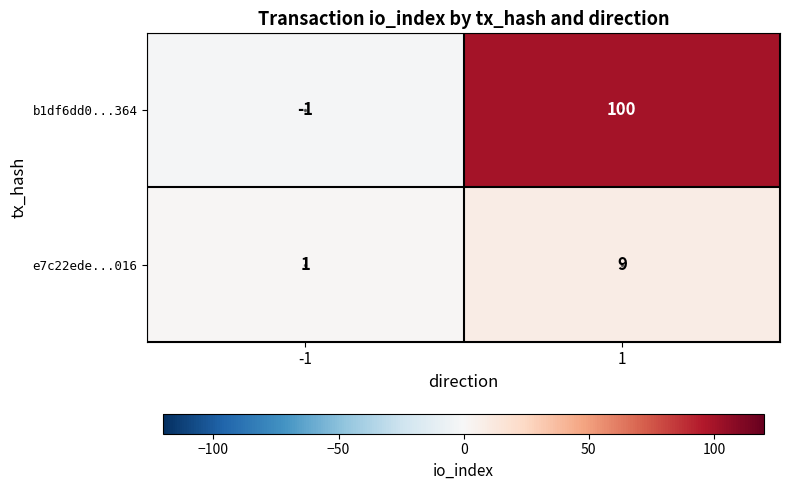

Which series has the largest total across all categories?

b1df6dd0...364